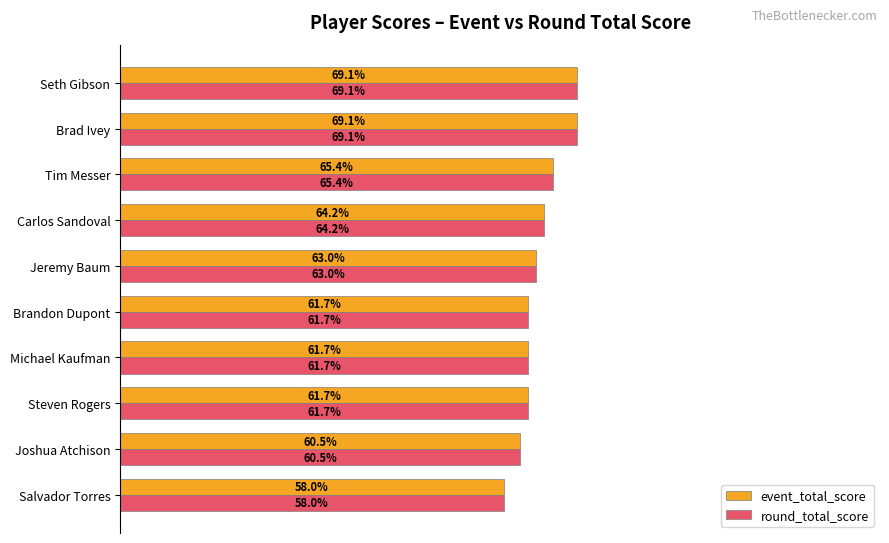

Where is event_total_score nearest to the value 63?

Jeremy Baum